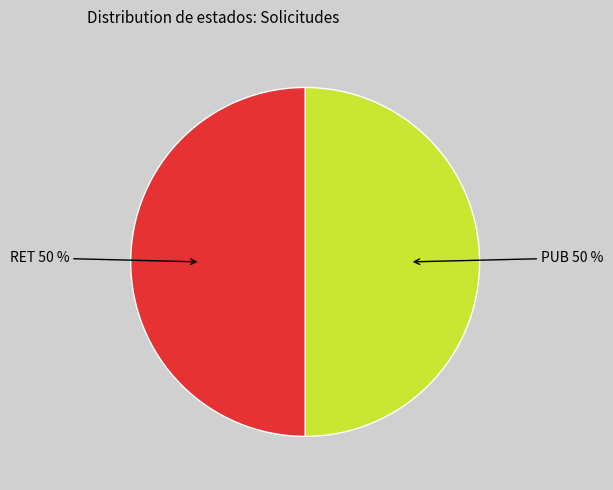

True or false: RET accounts for 35% of the total.

False